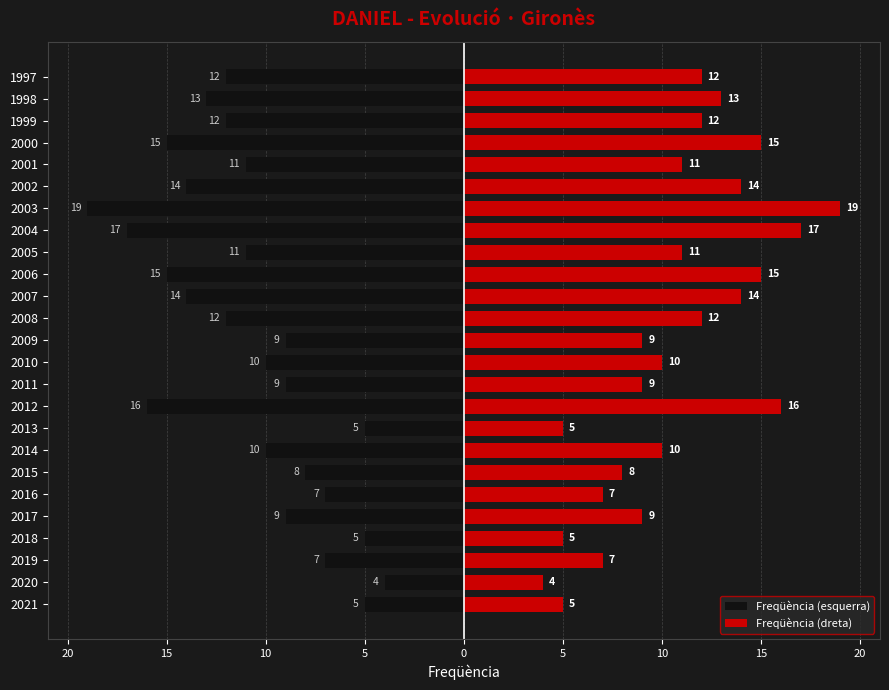

True or false: Freqüència (dreta) has a value of 13 at 2015.

False